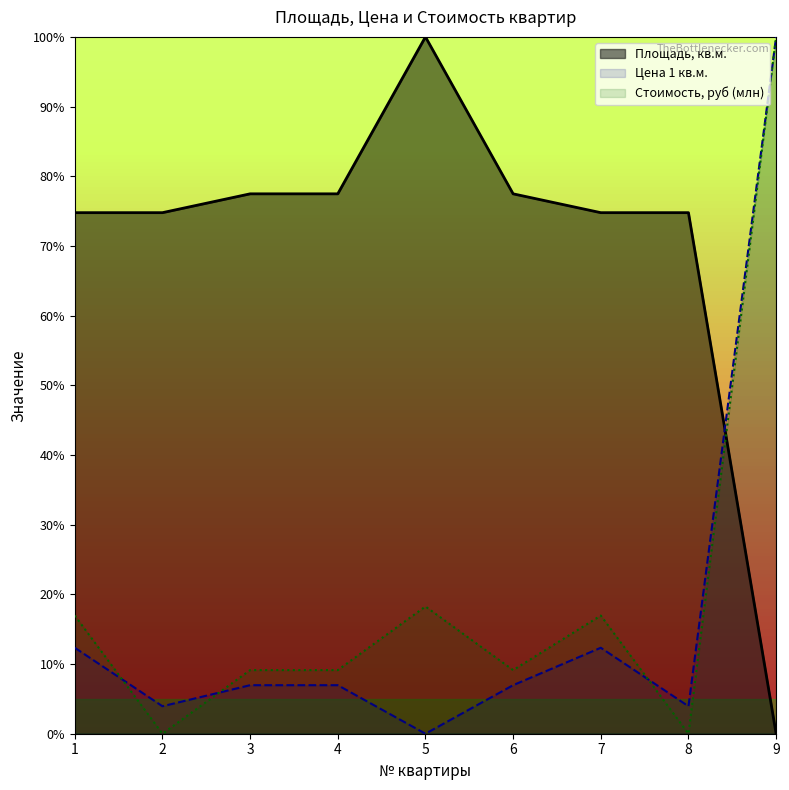

Which has a higher value, 4 or 2?

4